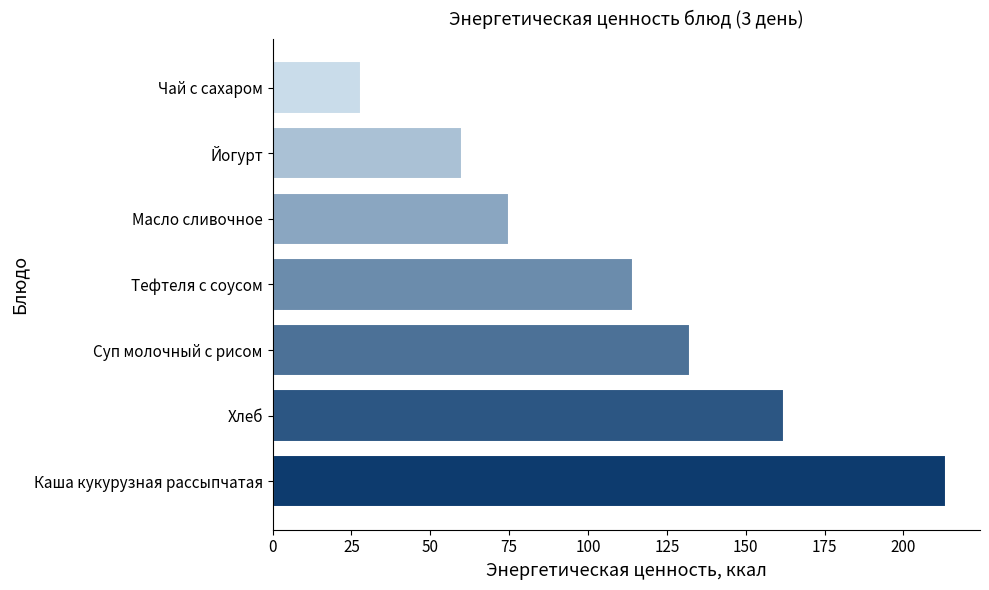

The value at Каша кукурузная рассыпчатая is 81.6. True or false?

False